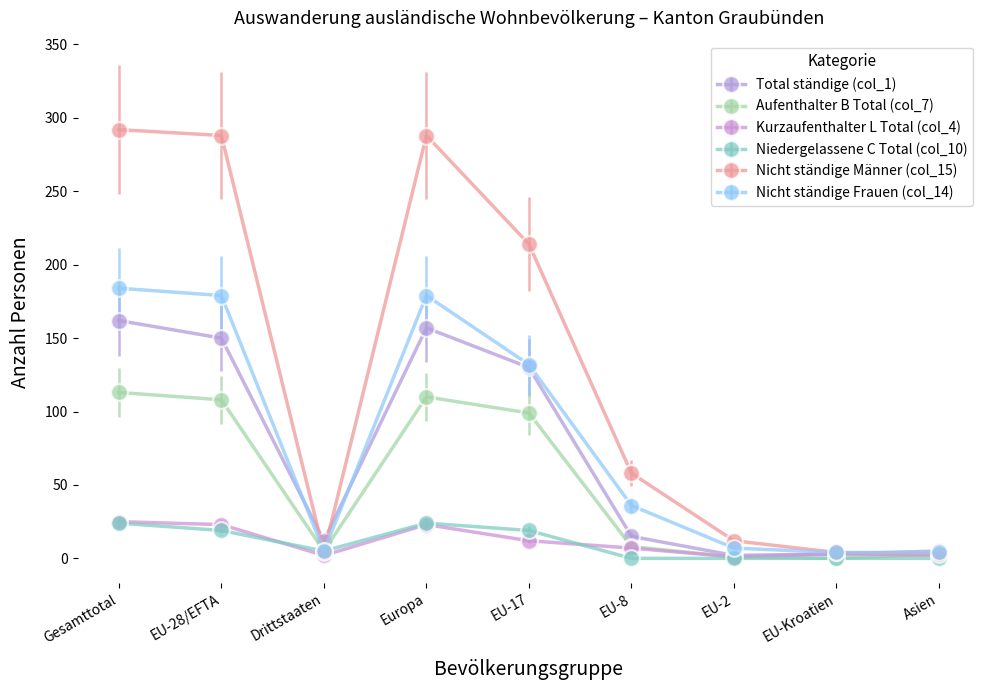

Is the value of Nicht ständige Frauen (col_14) at Asien greater than the value of Niedergelassene C Total (col_10) at EU-17?

No